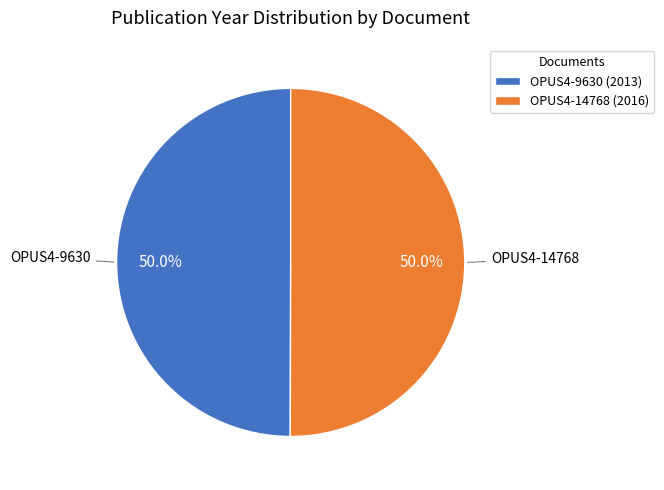

To the nearest percent, what percentage of the pie is OPUS4-9630?

50%